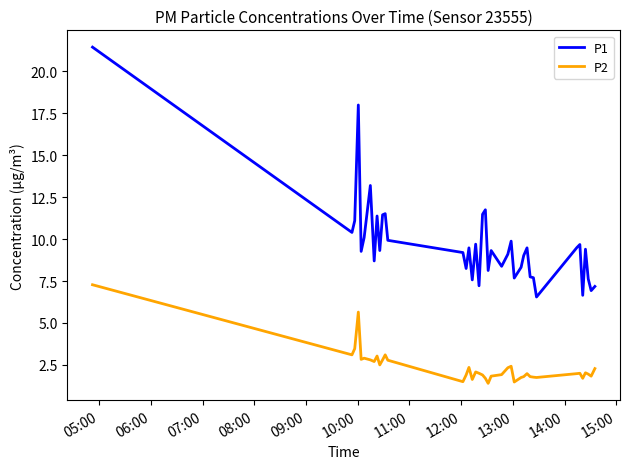

In P1, how many points are higher than both neighbors (excluding endpoints)?

12